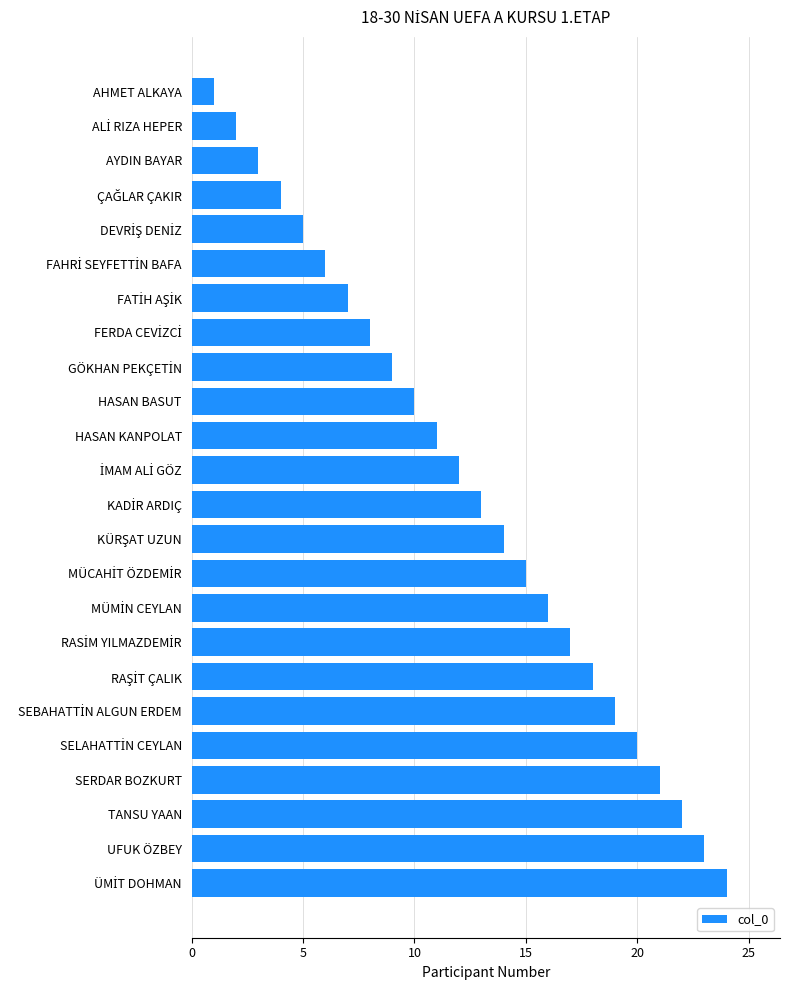

True or false: the data shows 1 at AHMET ALKAYA.

True